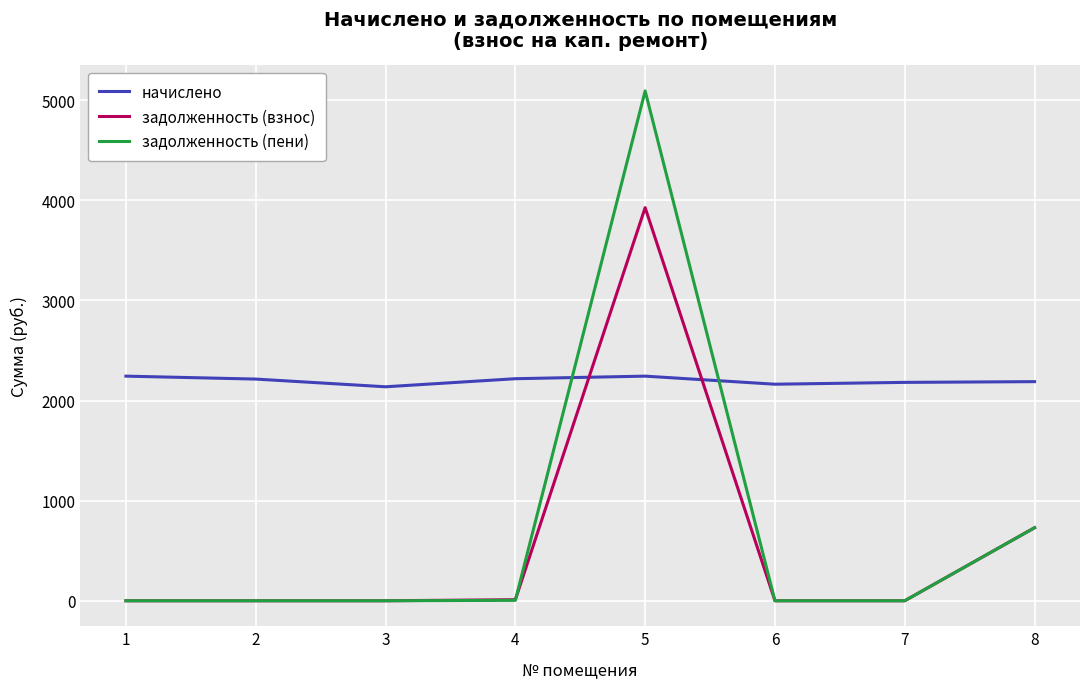

The value of задолженность (взнос) at 2 is 0.0. True or false?

True